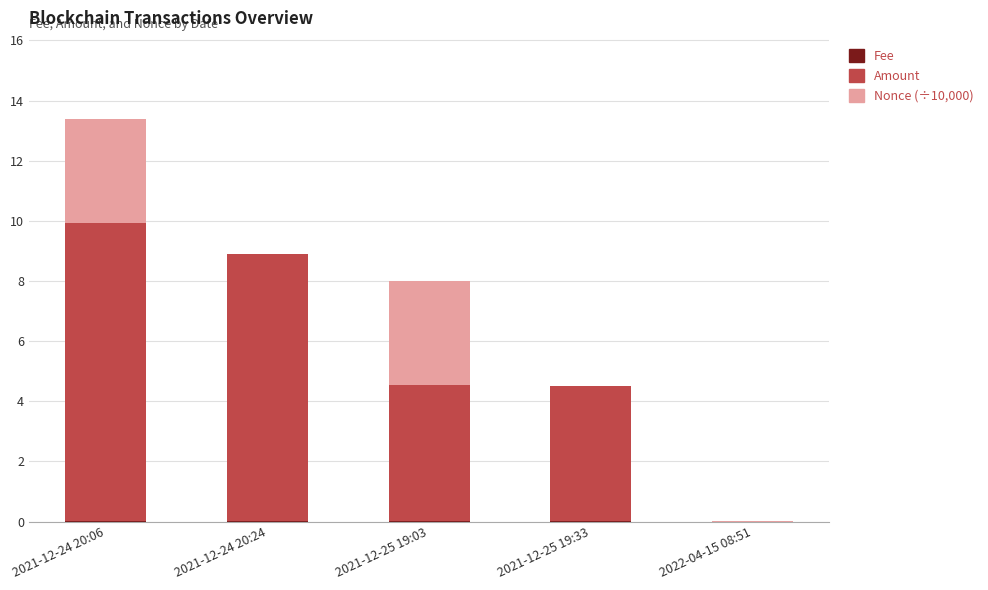

At which category is the sum across all series the highest?

2021-12-24 20:06